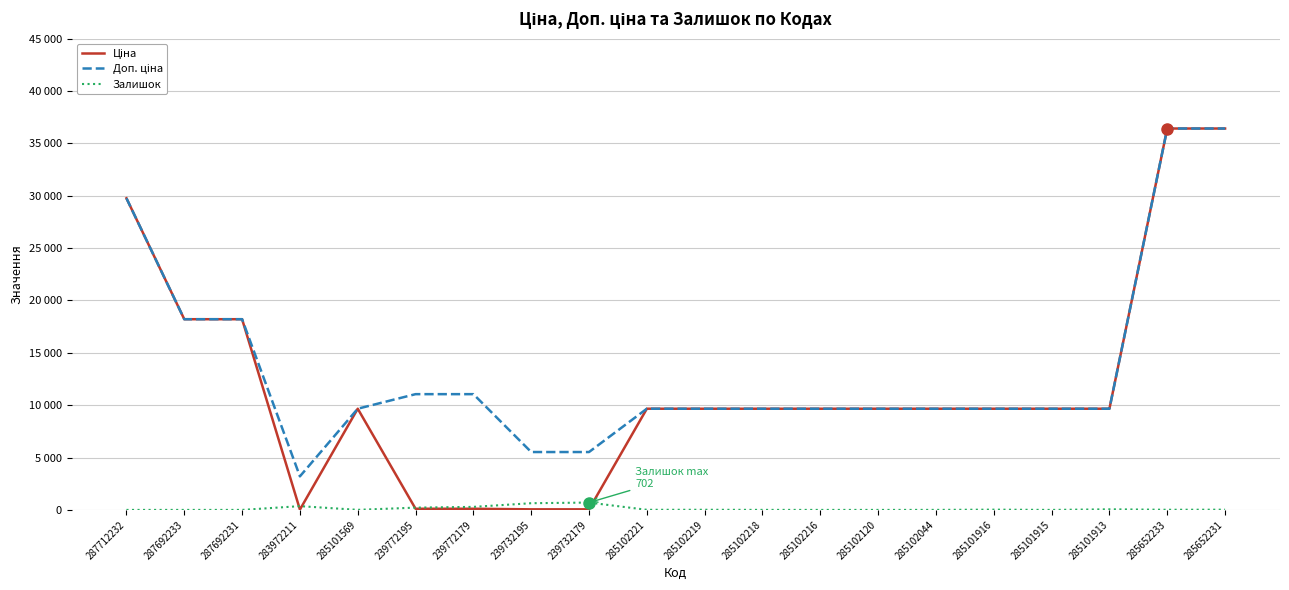

Is it true that Доп. ціна equals 5528.0 at 239732195?

True